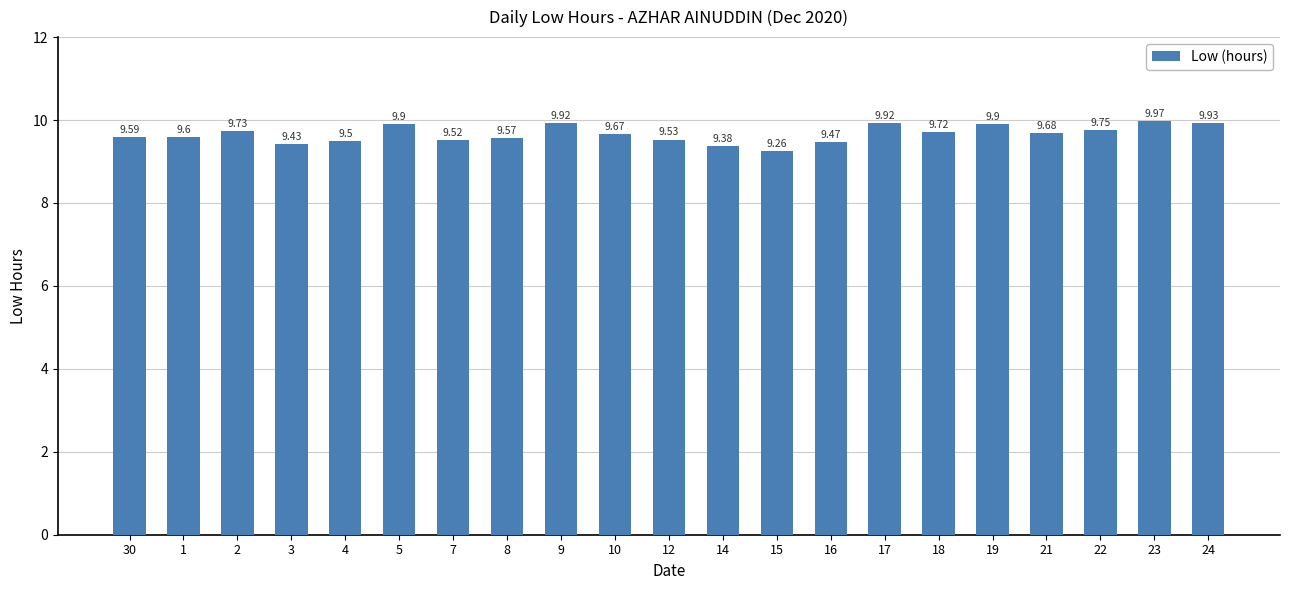

Between 2 and 1, which is larger?

2